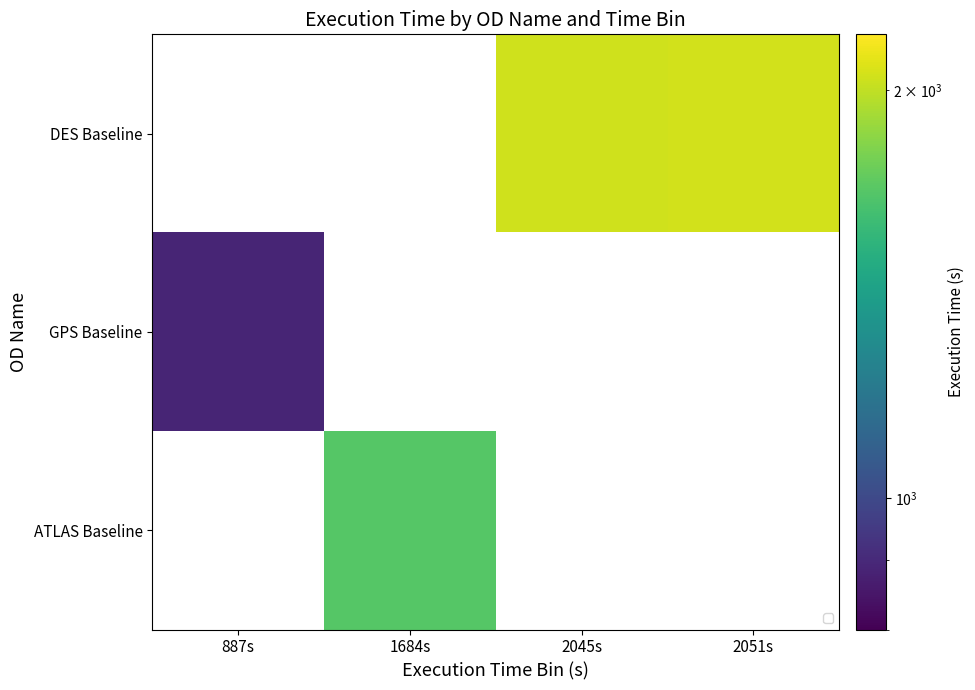

How many values in DES Baseline are above zero?

2